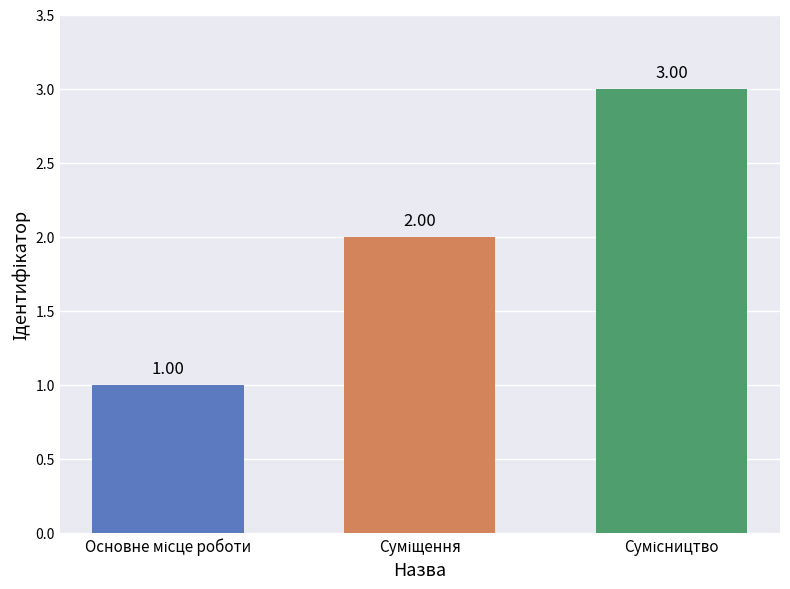

What is the sum of all values?

6